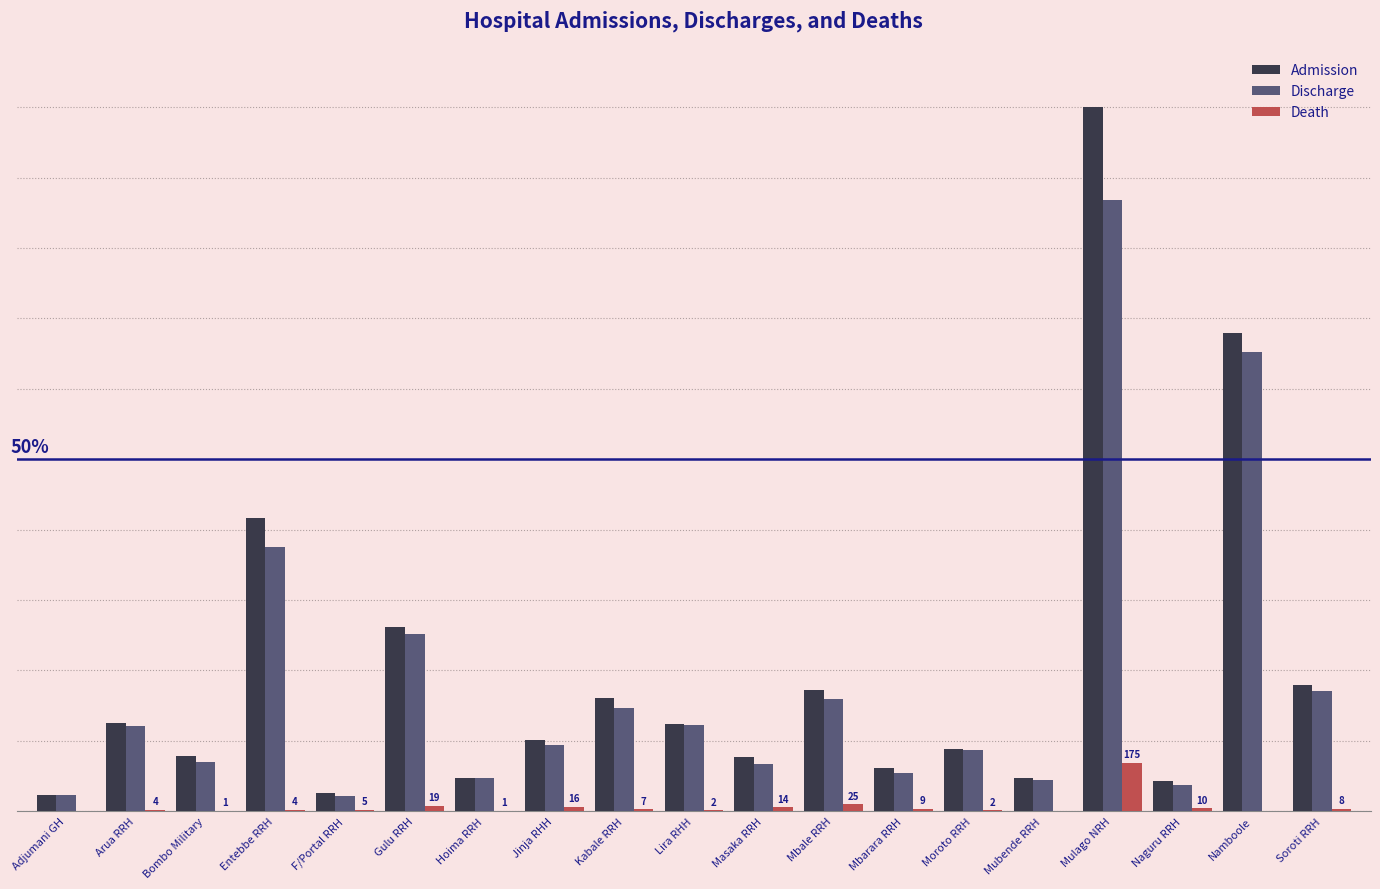

Reading left to right, what are all the values shown in this chart?

Admission: Adjumani GH=2.2	Arua RRH=12.4	Bombo Military=7.8	Entebbe RRH=41.6	F/Portal RRH=2.5	Gulu RRH=26.1	Hoima RRH=4.7	Jinja RHH=10.1	Kabale RRH=16.1	Lira RHH=12.4	Masaka RRH=7.7	Mbale RRH=17.2	Mbarara RRH=6.2	Moroto RRH=8.8	Mubende RRH=4.7	Mulago NRH=100.0	Naguru RRH=4.3	Namboole=68.0	Soroti RRH=17.9
Discharge: Adjumani GH=2.2	Arua RRH=12.1	Bombo Military=6.9	Entebbe RRH=37.6	F/Portal RRH=2.1	Gulu RRH=25.1	Hoima RRH=4.7	Jinja RHH=9.4	Kabale RRH=14.7	Lira RHH=12.3	Masaka RRH=6.7	Mbale RRH=15.9	Mbarara RRH=5.4	Moroto RRH=8.6	Mubende RRH=4.4	Mulago NRH=86.8	Naguru RRH=3.7	Namboole=65.3	Soroti RRH=17.0
Death: Adjumani GH=0.0	Arua RRH=0.2	Bombo Military=0.0	Entebbe RRH=0.2	F/Portal RRH=0.2	Gulu RRH=0.7	Hoima RRH=0.0	Jinja RHH=0.6	Kabale RRH=0.3	Lira RHH=0.1	Masaka RRH=0.5	Mbale RRH=1.0	Mbarara RRH=0.4	Moroto RRH=0.1	Mubende RRH=0.0	Mulago NRH=6.8	Naguru RRH=0.4	Namboole=0.0	Soroti RRH=0.3